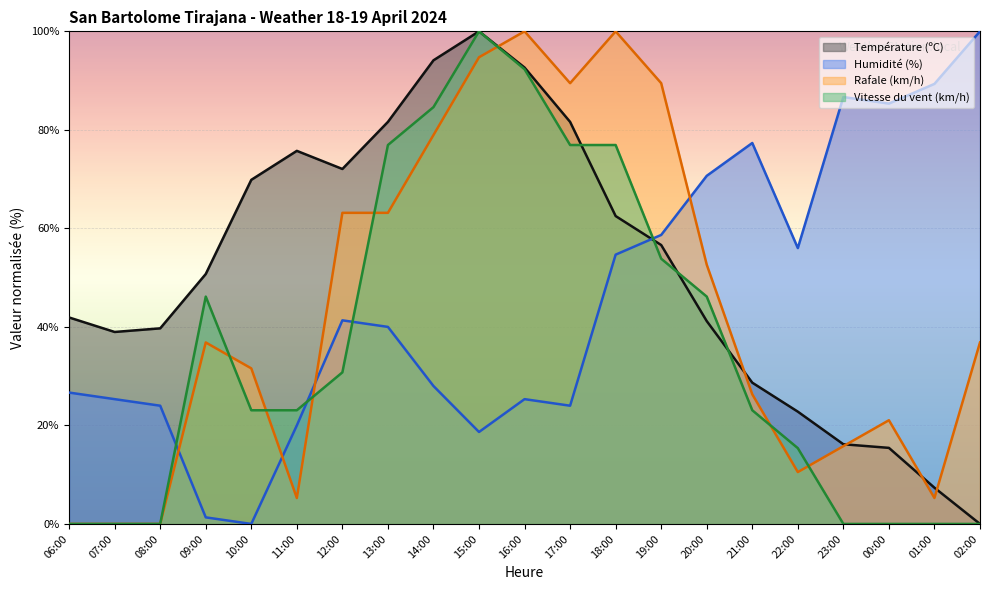

Which series has the largest total across all categories?

Température (ºC)